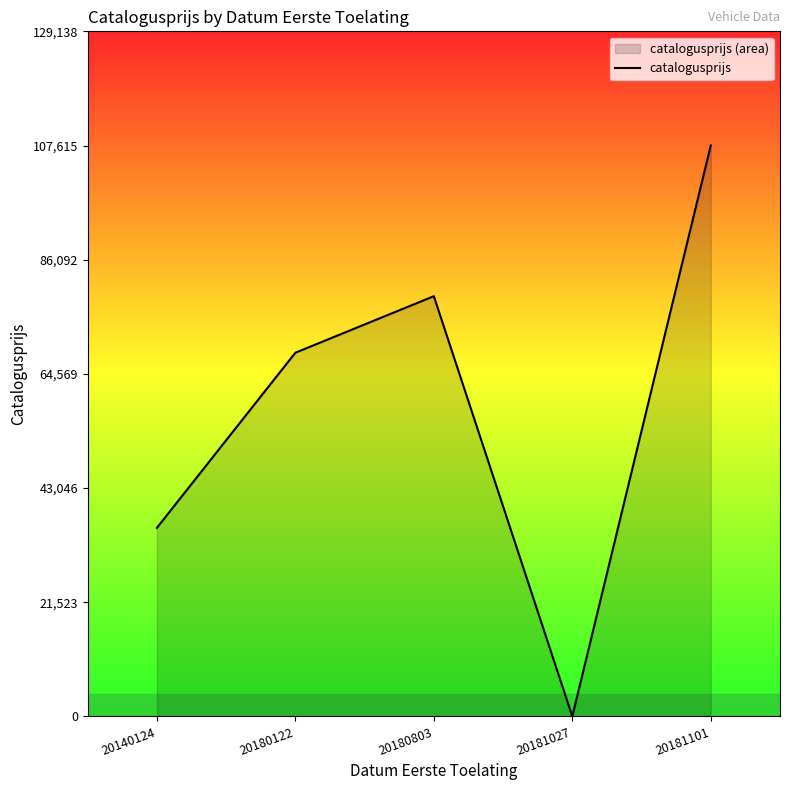

How many interior local valleys (lower than both neighbors) does the data have?

1